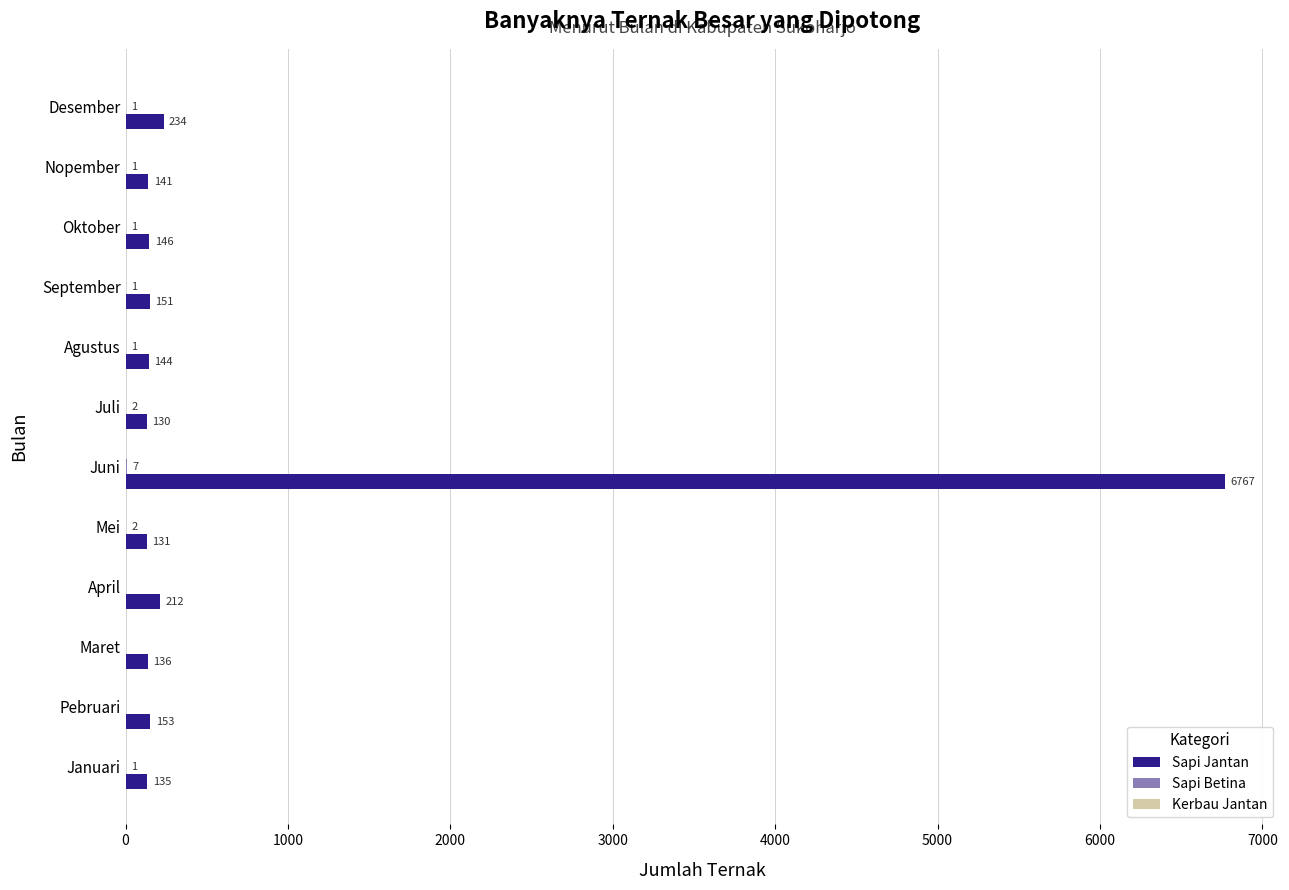

At which category is the sum across all series the highest?

Juni